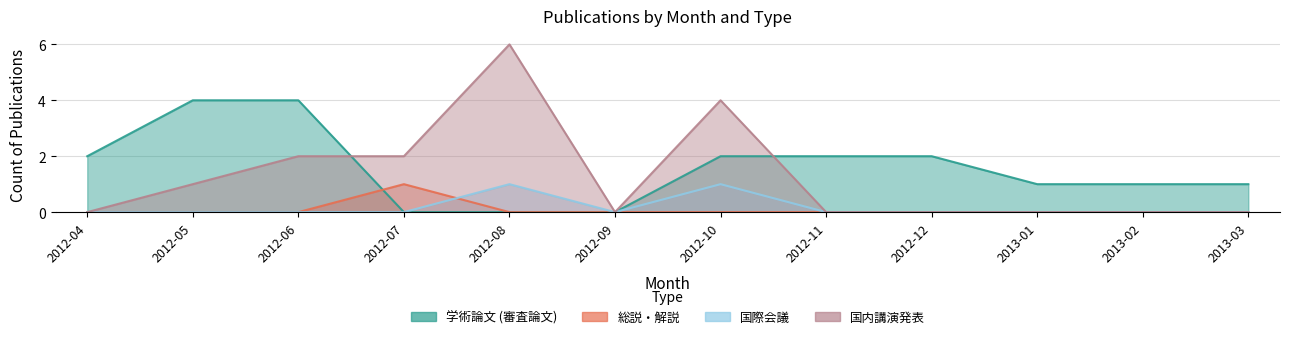

Reading left to right, transcribe all the data shown in this chart.

学術論文 (審査論文): 2	4	4	0	0	0	2	2	2	1	1	1
総説・解説: 0	0	0	1	0	0	0	0	0	0	0	0
国際会議: 0	0	0	0	1	0	1	0	0	0	0	0
国内講演発表: 0	1	2	2	6	0	4	0	0	0	0	0